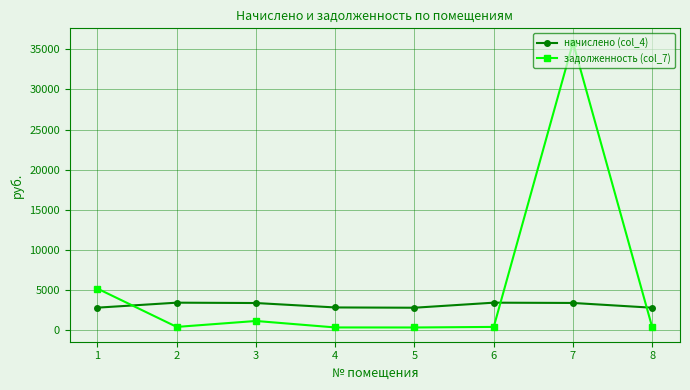

True or false: начислено (col_4) has more than 0 interior local peaks.

True